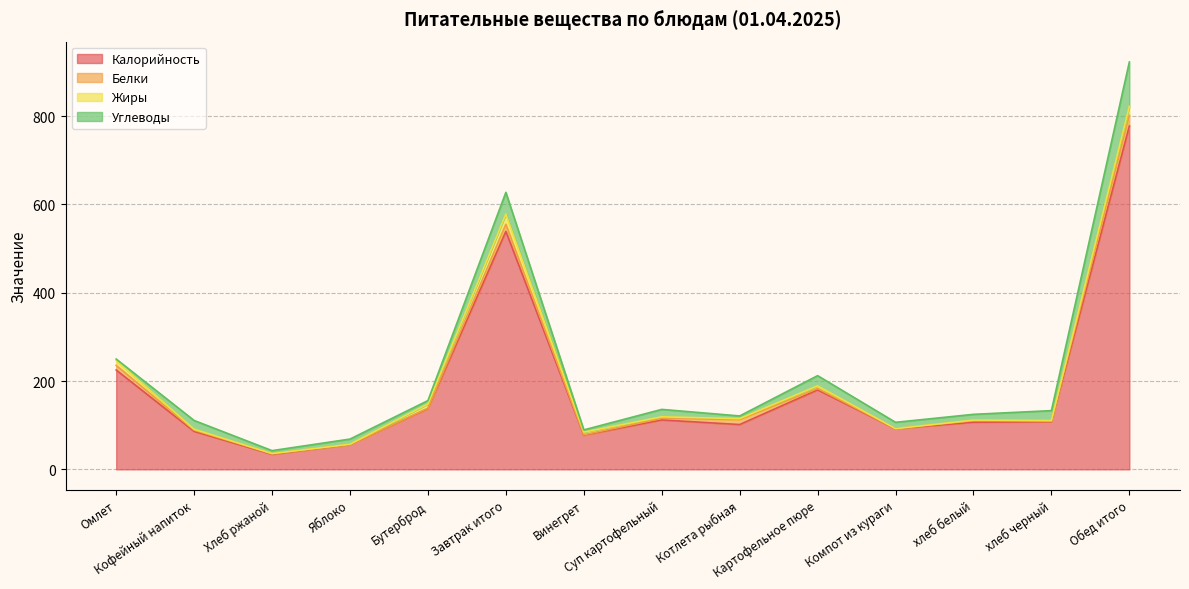

Which series has the largest total across all categories?

Калорийность